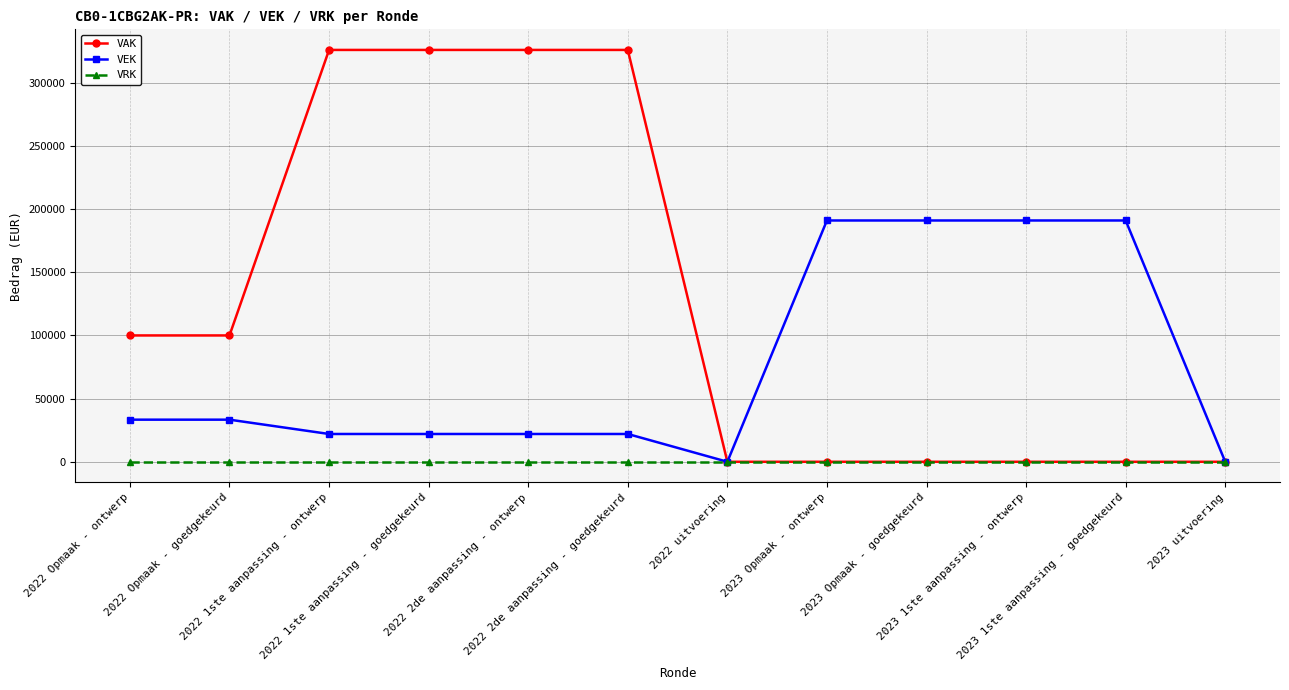

The VAK series shows 0 at 2023 uitvoering. True or false?

True